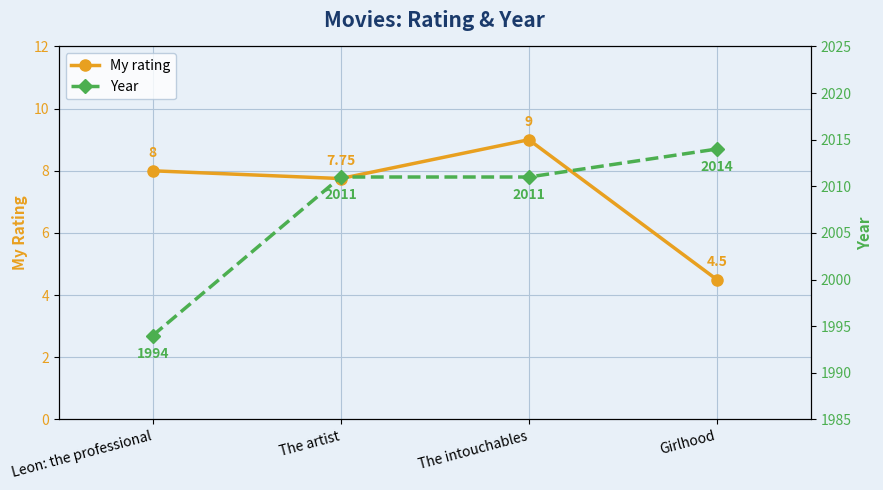

Between Leon: the professional and The artist, which is larger?

Leon: the professional